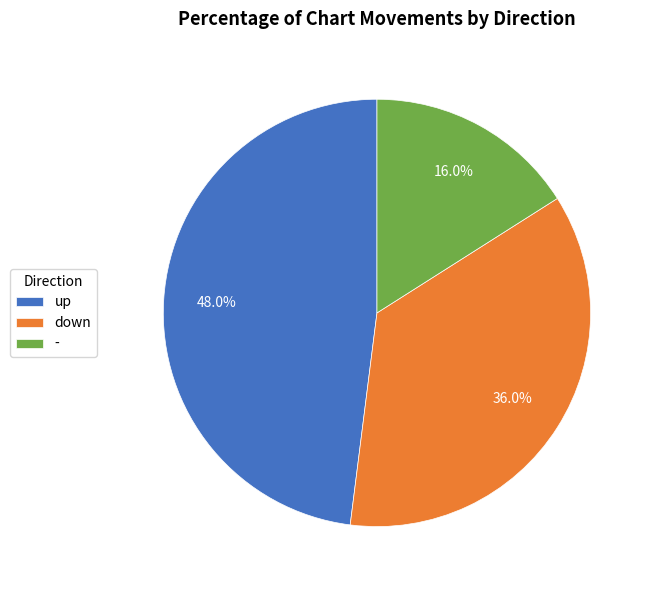

To the nearest percent, what percentage of the pie is -?

16%